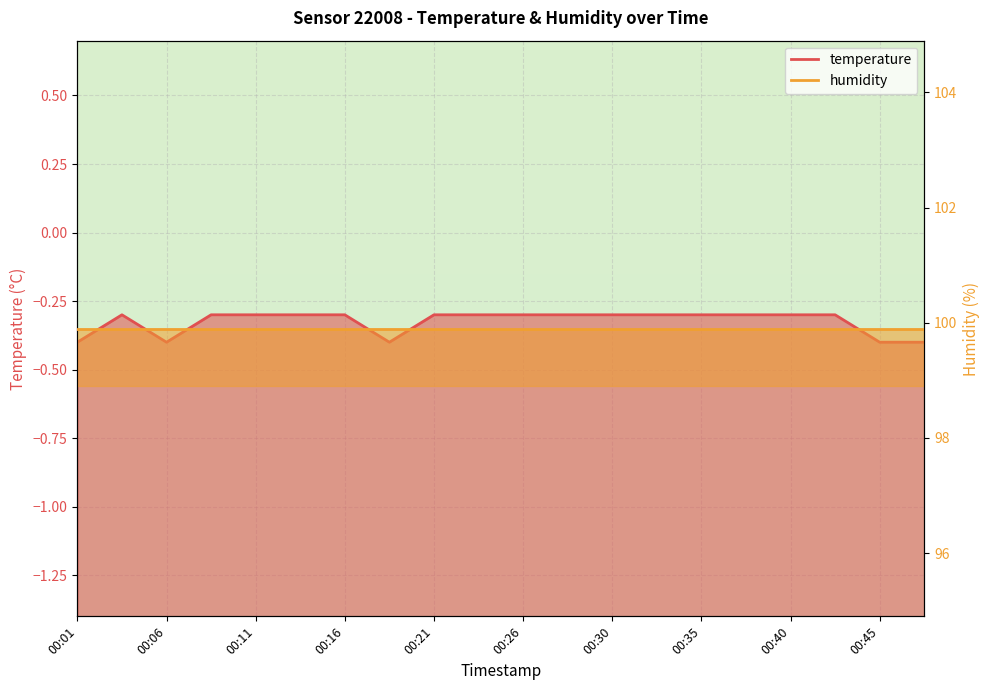

How many interior local peaks (higher than both neighbors) does the data have?

1